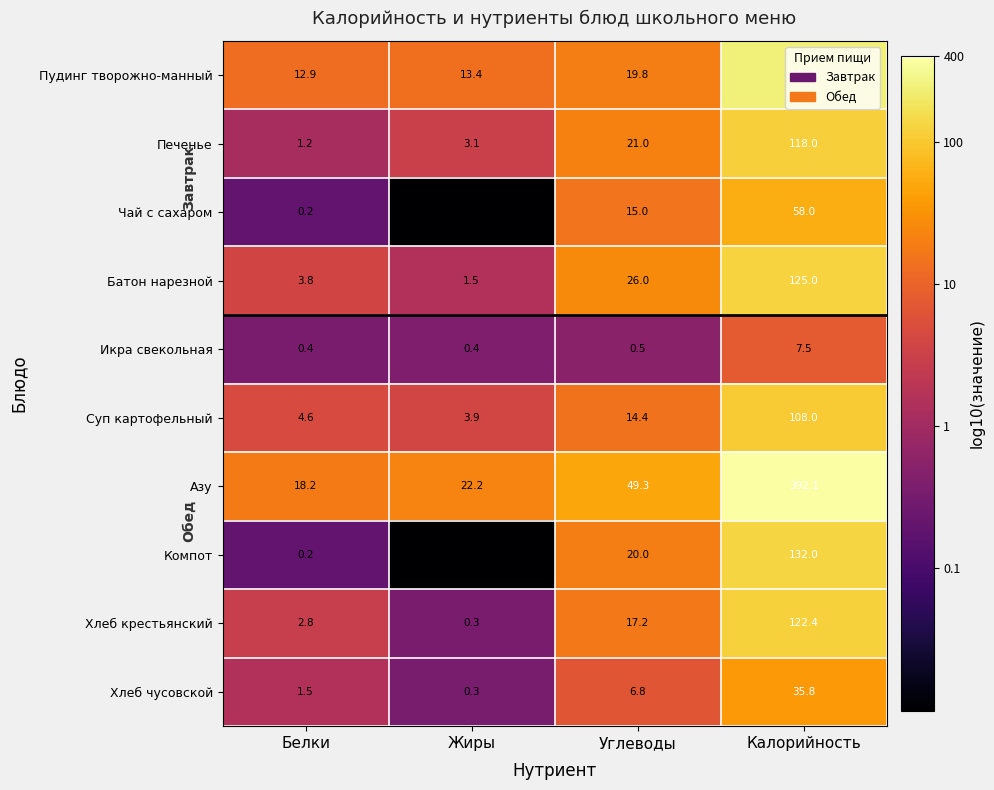

What is the average value of the Батон нарезной series?

39.1